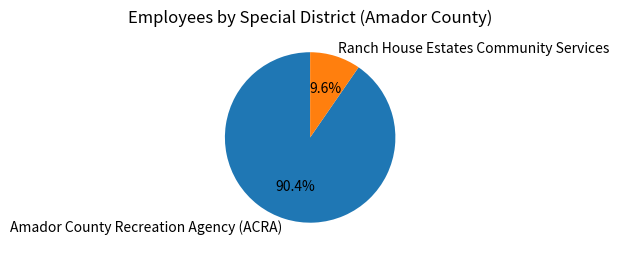

To the nearest percent, what portion does Amador County Recreation Agency (ACRA) represent?

90%